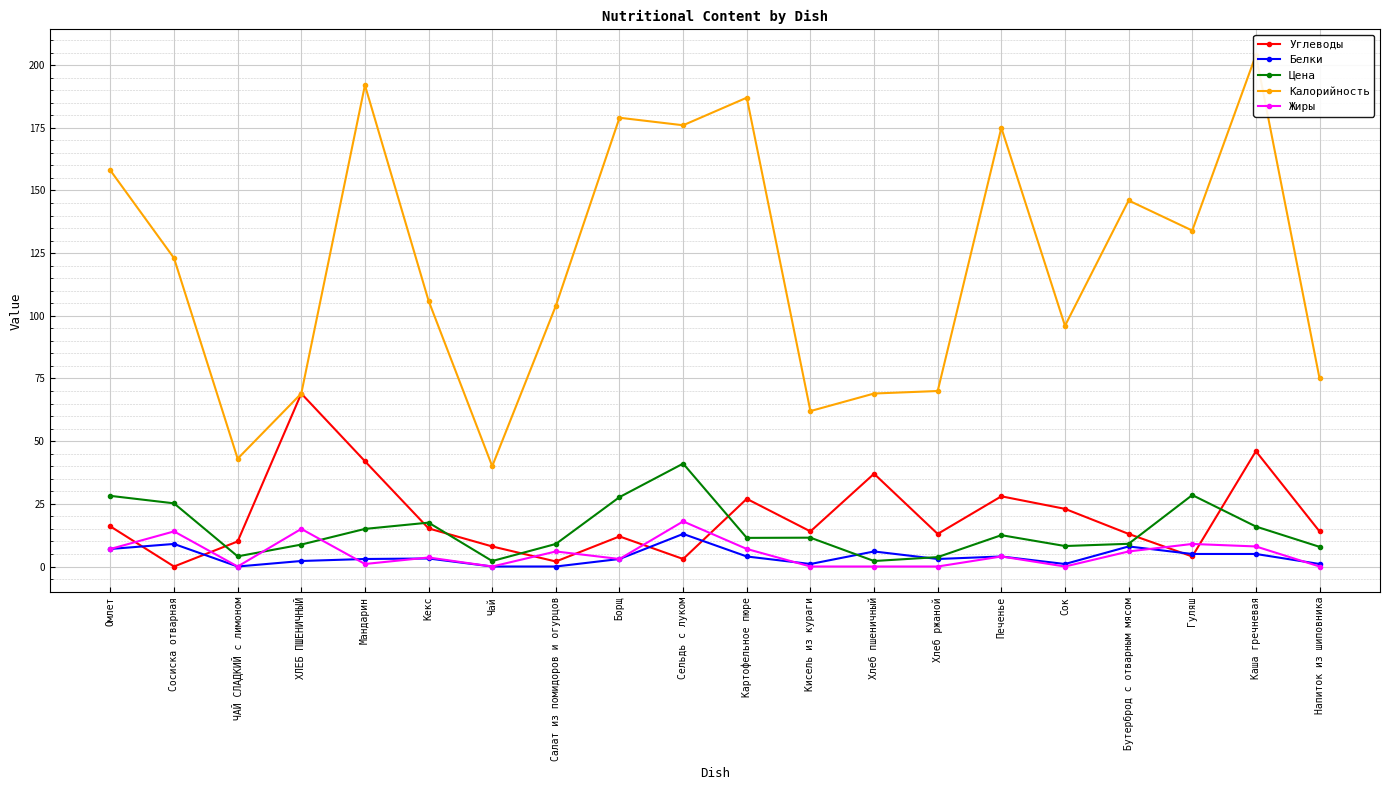

How many data points in Жиры are above 4?

9